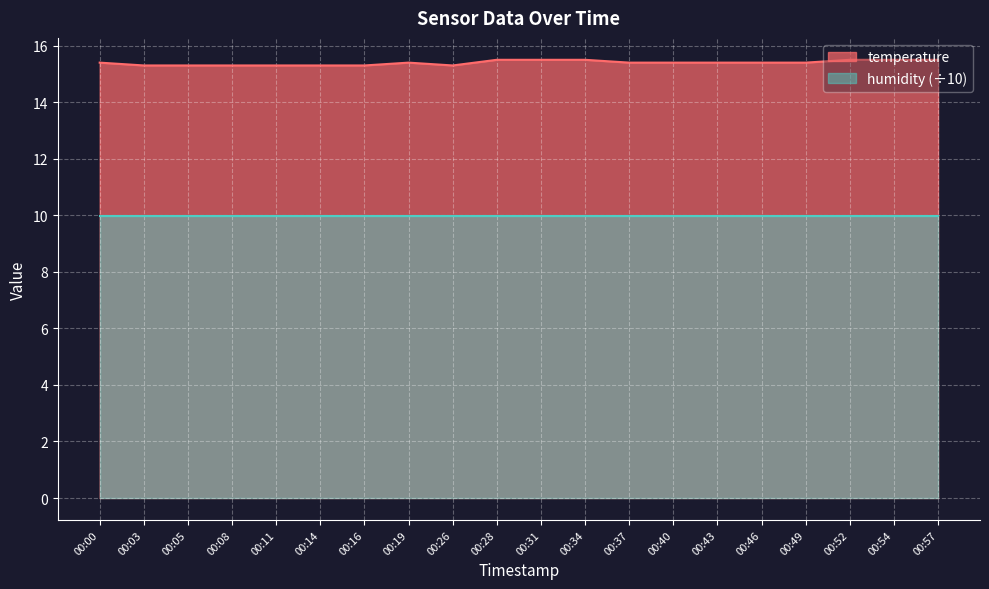

Rank the categories by value from lowest to highest.

00:03, 00:05, 00:08, 00:11, 00:14, 00:16, 00:26, 00:00, 00:19, 00:37, 00:40, 00:43, 00:46, 00:49, 00:28, 00:31, 00:34, 00:52, 00:54, 00:57